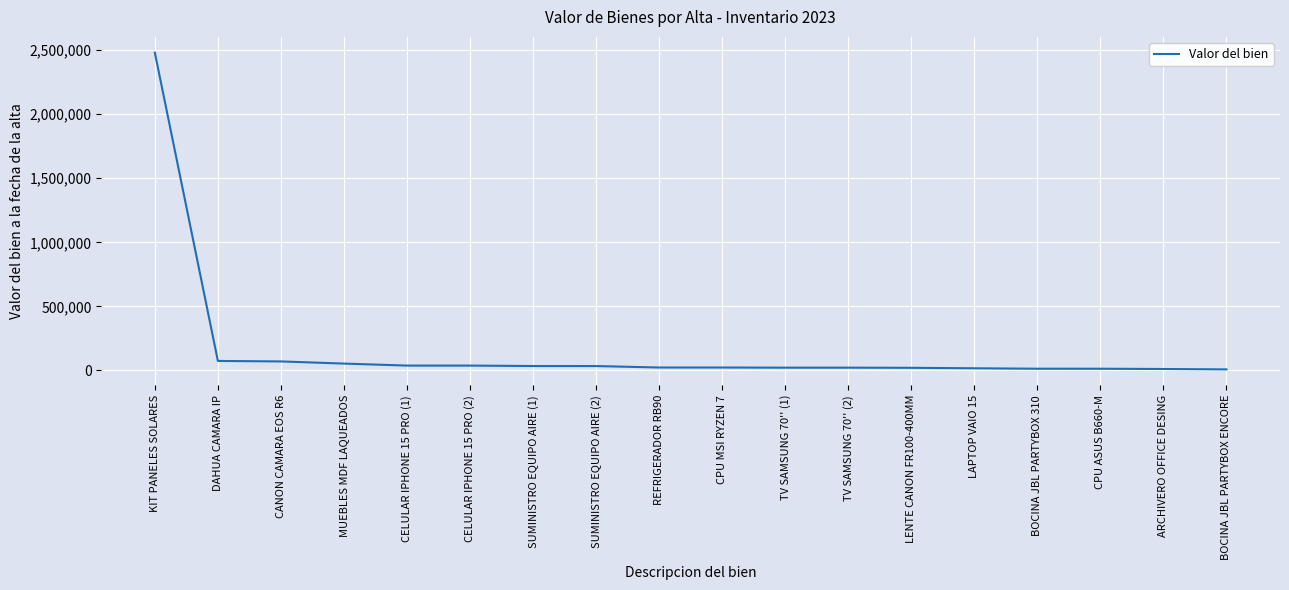

What is the maximum value shown in the chart?

2478920.2